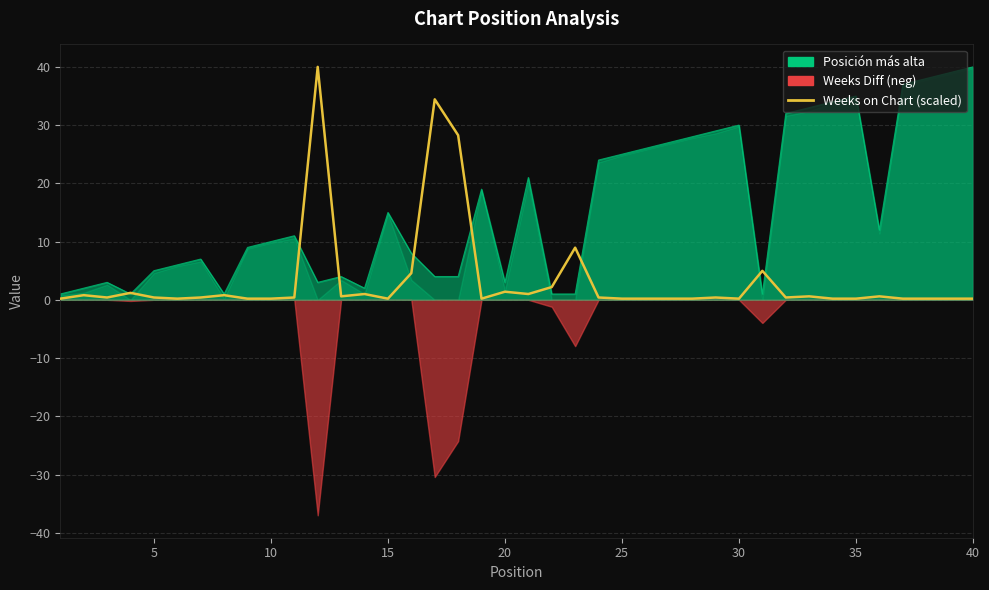

True or false: there are more than 2 points higher than both neighbors.

True